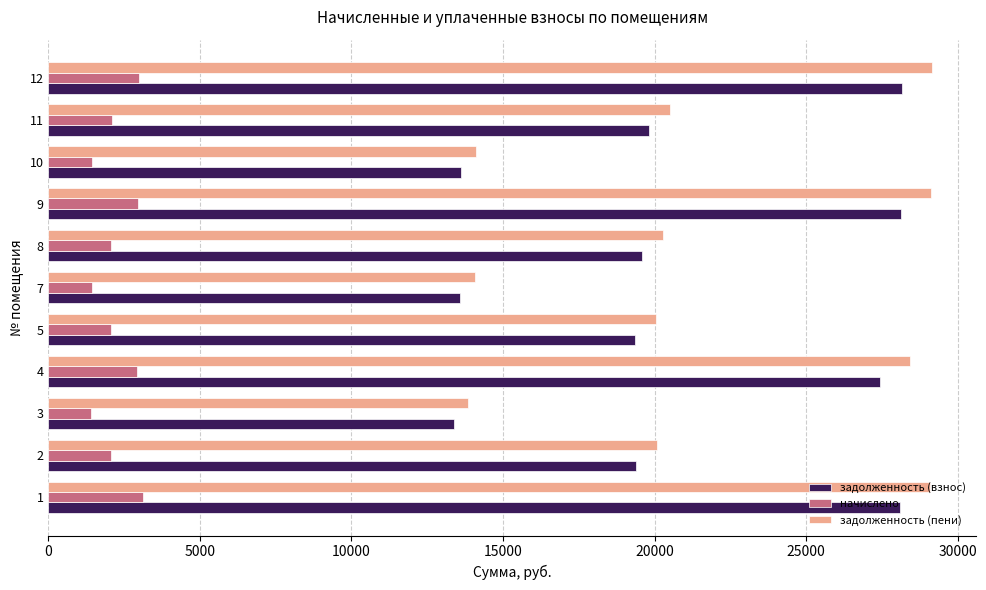

What is the smallest value displayed?

1411.9